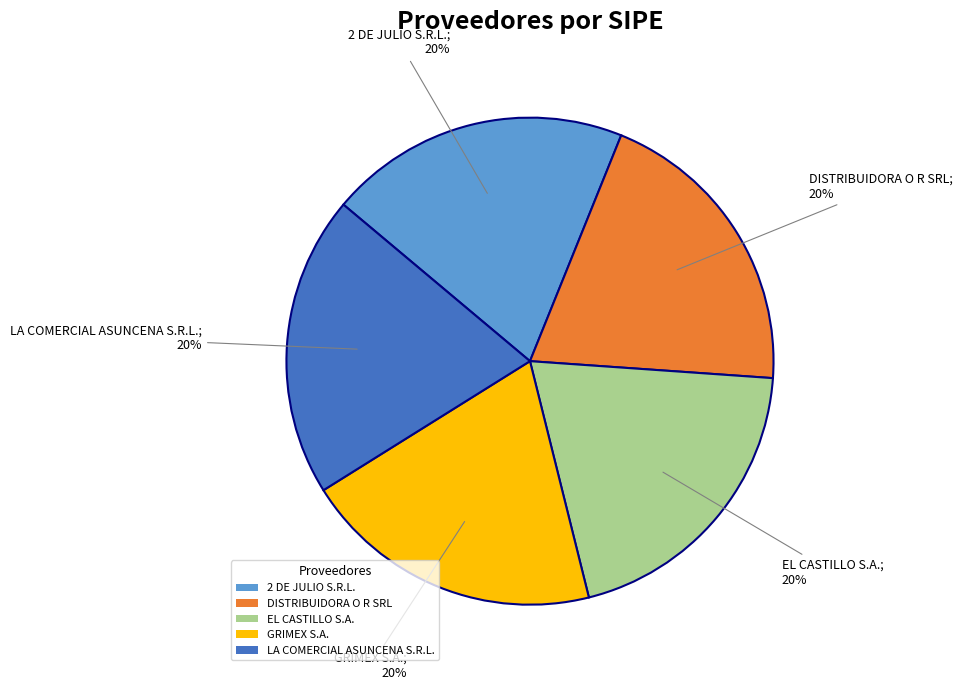

What percentage is the LA COMERCIAL ASUNCENA S.R.L. slice, to the nearest percent?

20%